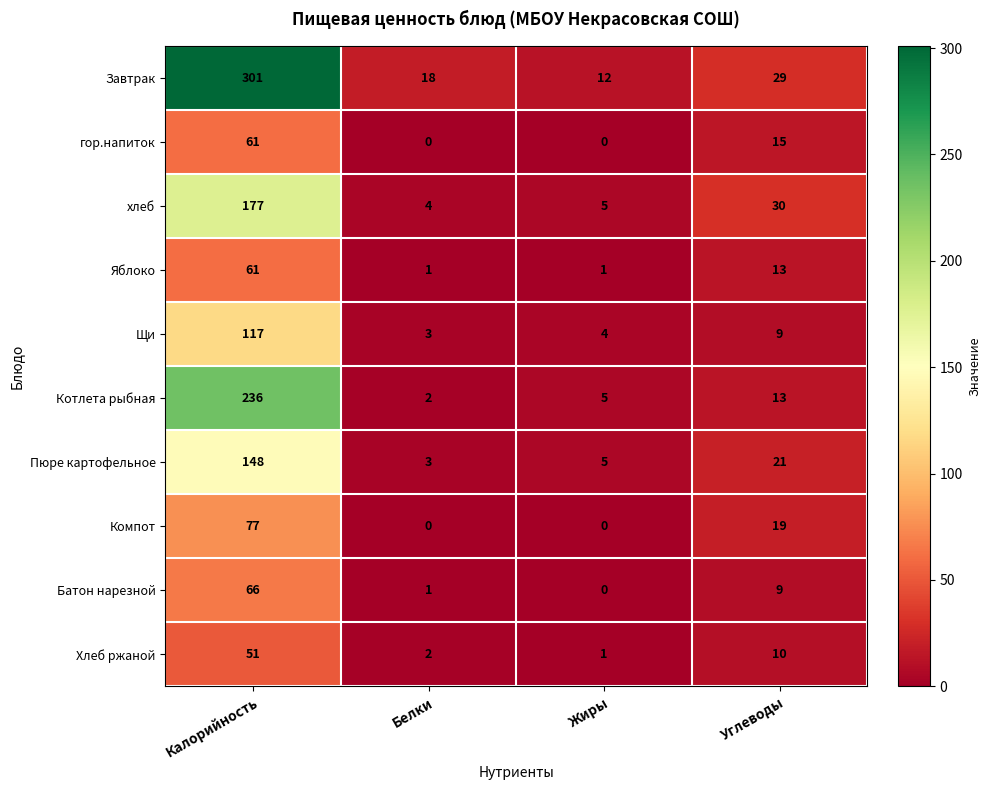

At which category is the sum across all series the highest?

Калорийность